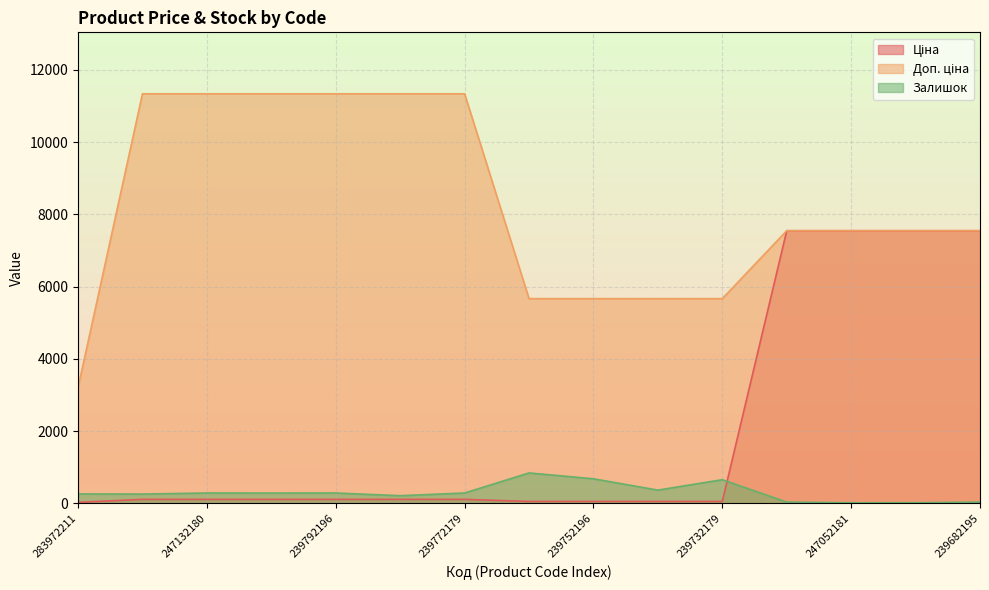

Which category has the highest value in the Ціна series?

284392211